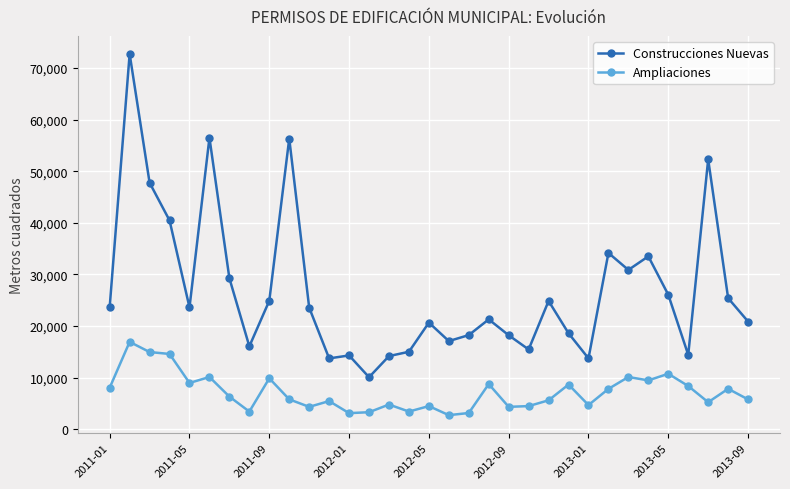

True or false: Construcciones Nuevas and Ampliaciones cross at least once.

False